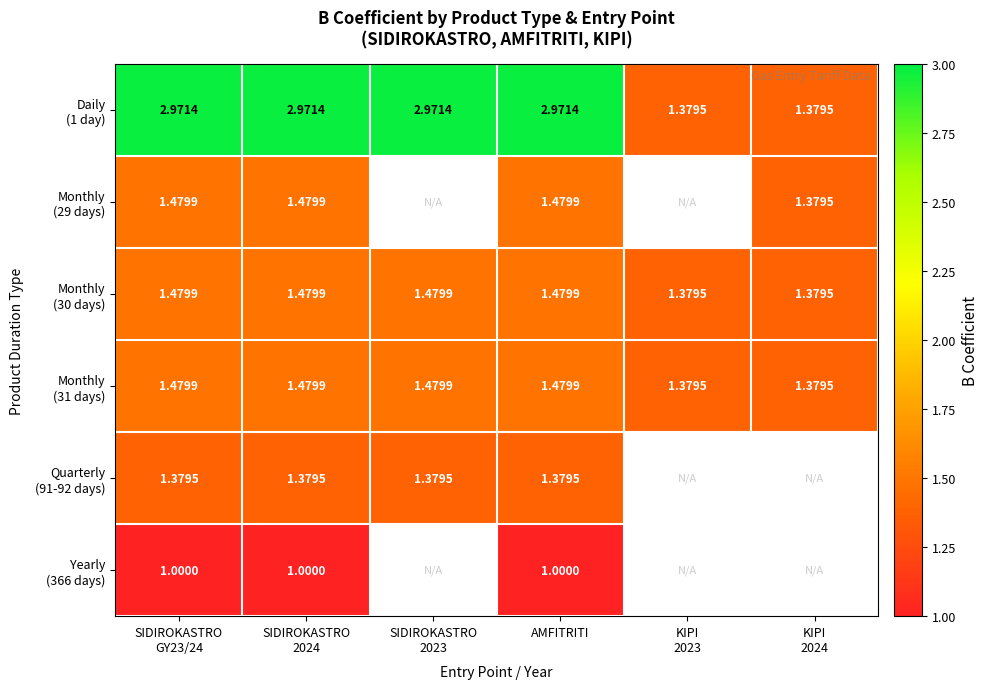

What is the lowest value of the Daily (1 day) series?

1.4